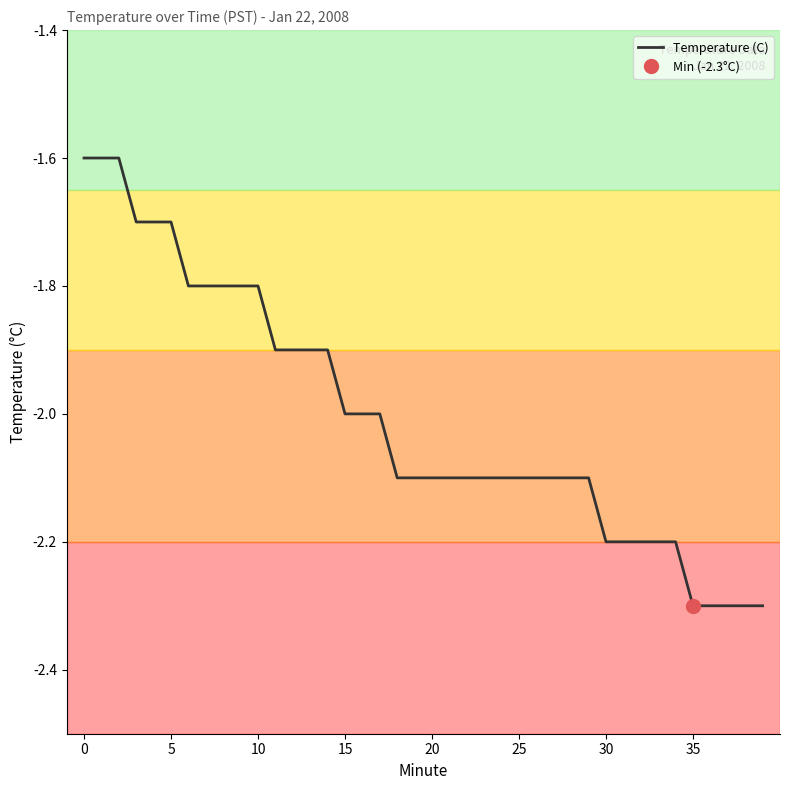

What is the average value?

-2.0